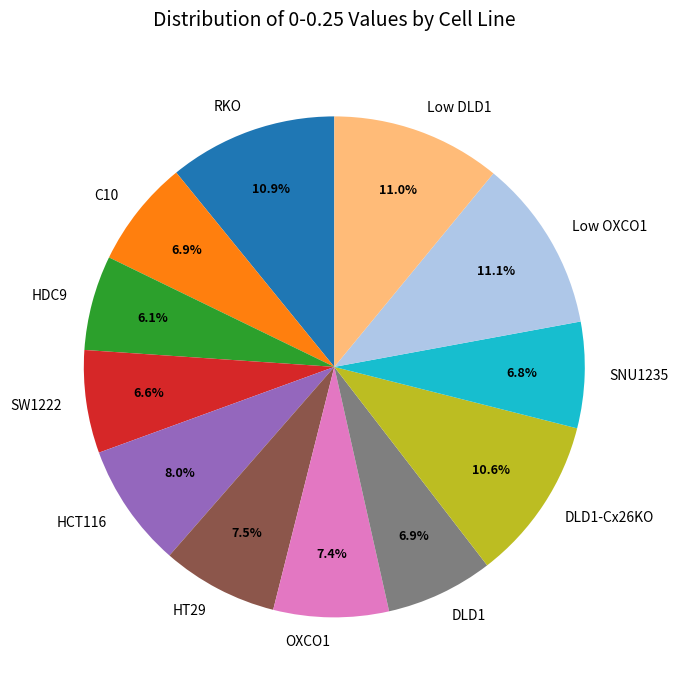

Does any single category account for the majority?

No